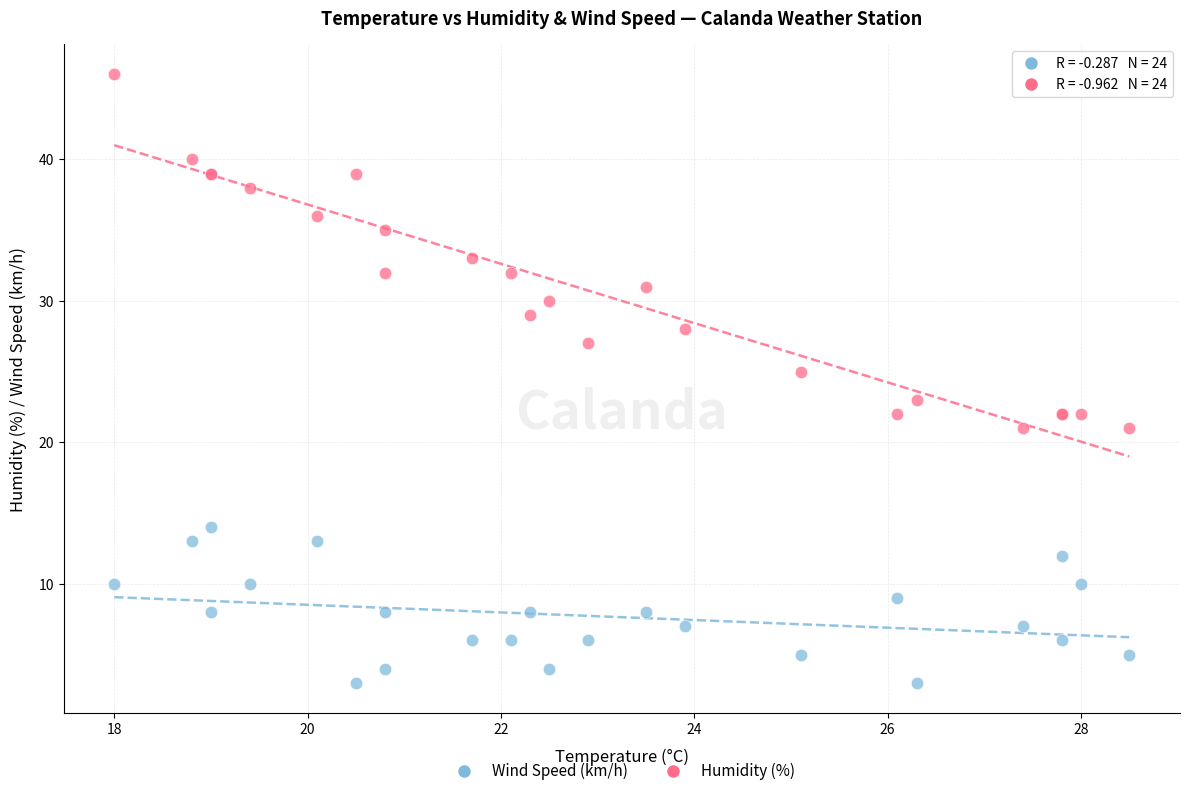

What are all the series names shown in the legend?

Wind Speed (km/h), Humidity (%)